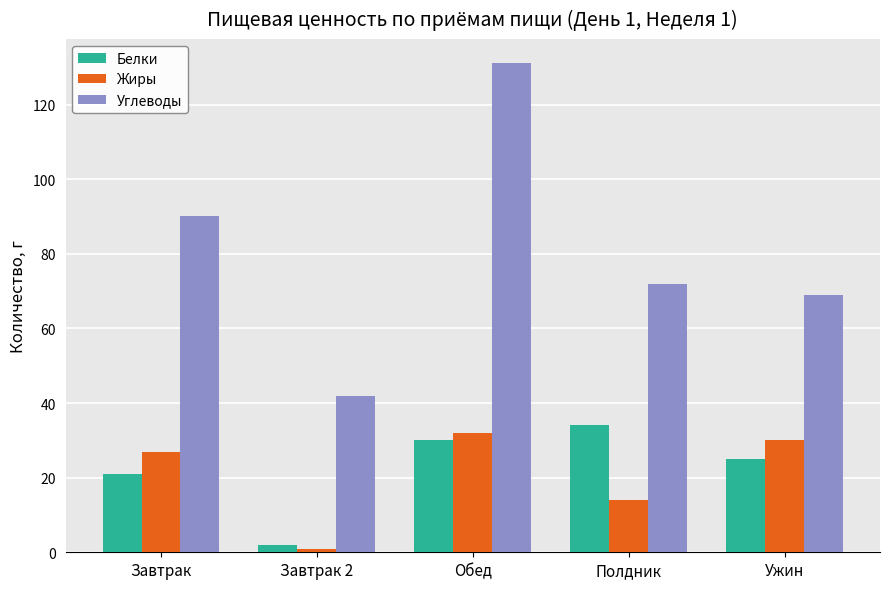

What is the label of the 4th bar from the right?

Завтрак 2